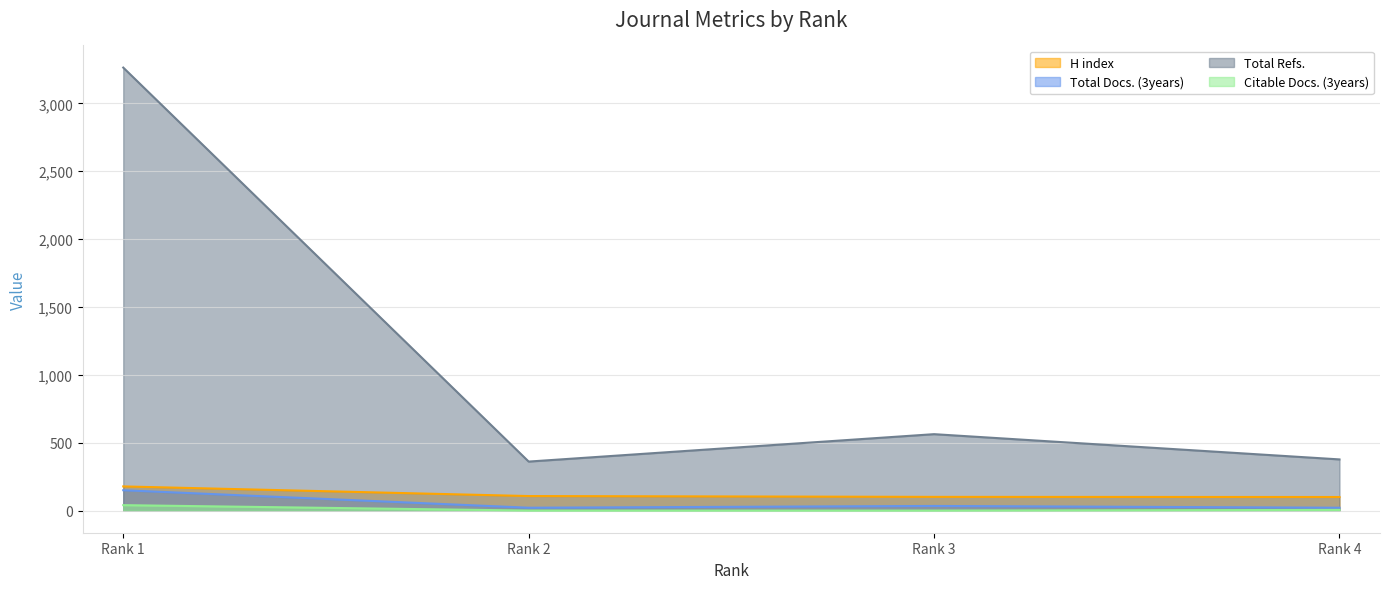

Is the value of Total Refs. at Rank 2 greater than the value of Total Docs. (3years) at Rank 3?

Yes